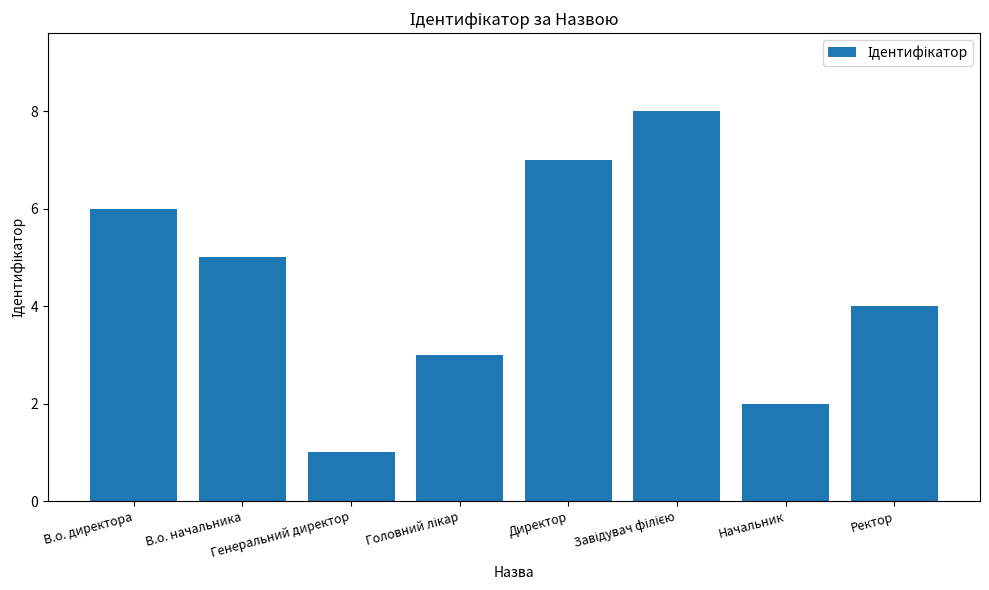

What is the maximum value shown in the chart?

8